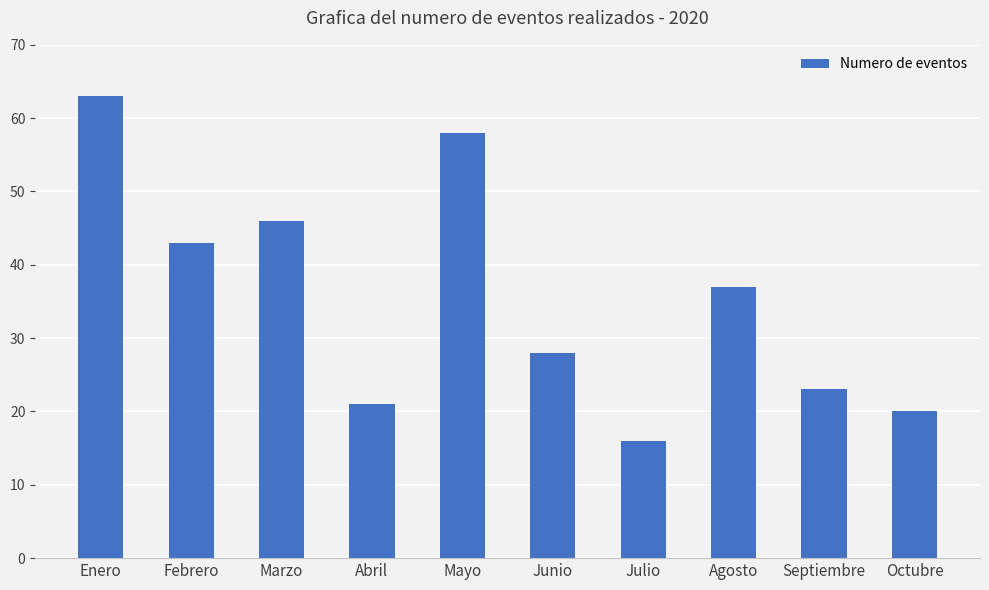

Rank the categories by value from highest to lowest.

Enero, Mayo, Marzo, Febrero, Agosto, Junio, Septiembre, Abril, Octubre, Julio